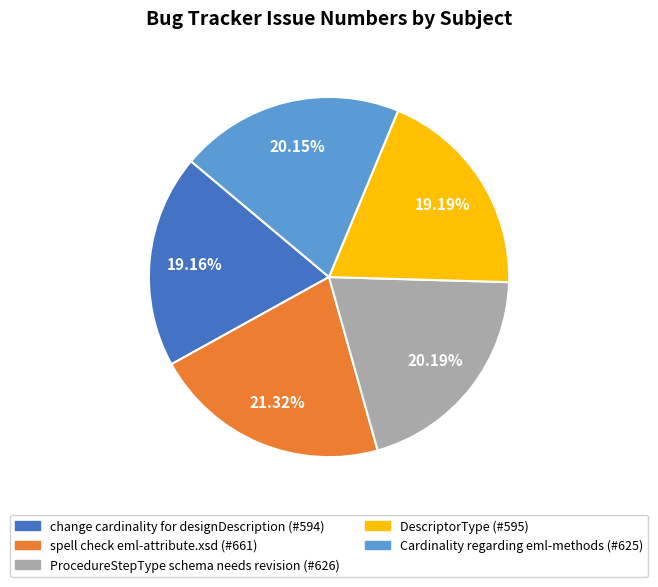

What is the ratio of the value at change cardinality for designDescription to the value at ProcedureStepType schema needs revision?

0.9